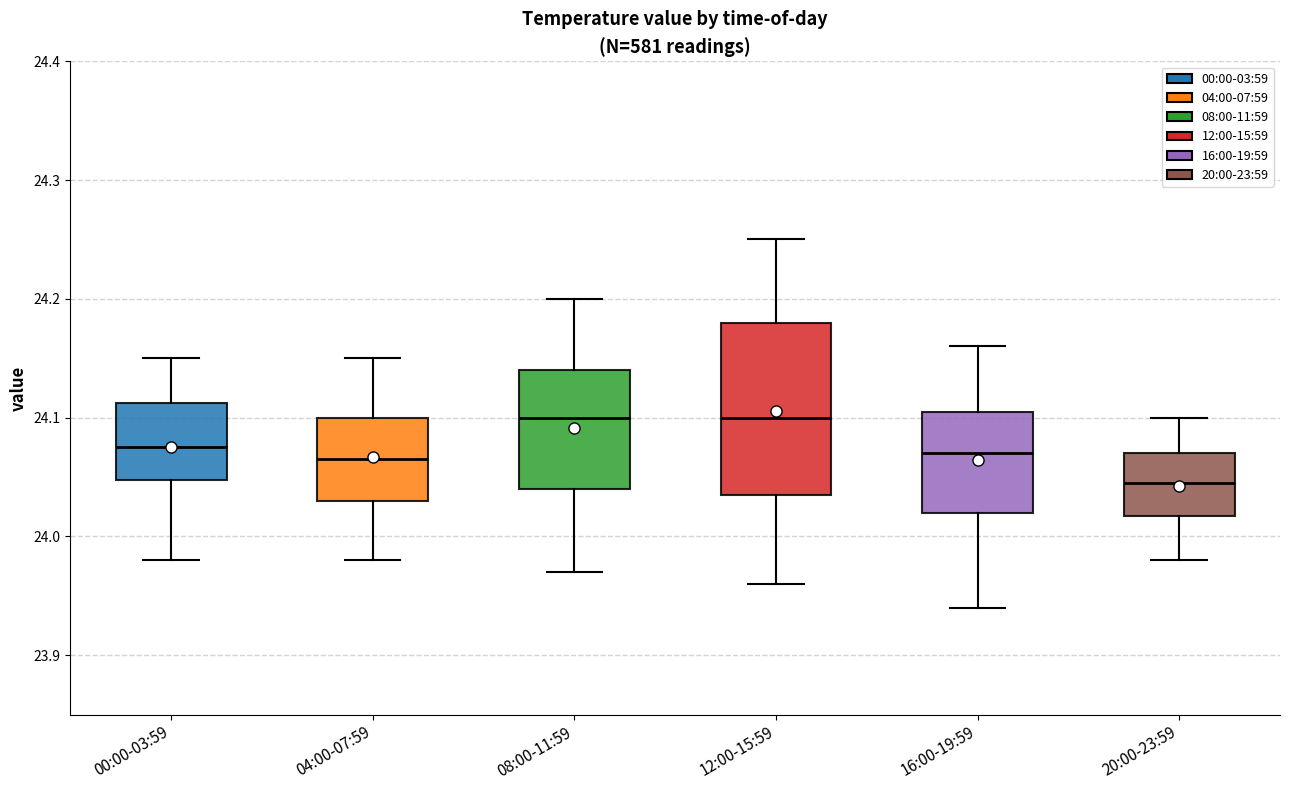

Reading left to right, read every box against the y-axis: the position of its median line, the range the box covers, and the ends of its whiskers. The values are not printed on the chart, so give them approximately, as read against the axis.

00:00-03:59: median 24.08, box 24.05 to 24.11, whiskers 23.98 to 24.15
04:00-07:59: median 24.07, box 24.03 to 24.10, whiskers 23.98 to 24.15
08:00-11:59: median 24.10, box 24.04 to 24.14, whiskers 23.97 to 24.20
12:00-15:59: median 24.10, box 24.04 to 24.18, whiskers 23.96 to 24.25
16:00-19:59: median 24.07, box 24.02 to 24.11, whiskers 23.94 to 24.16
20:00-23:59: median 24.05, box 24.02 to 24.07, whiskers 23.98 to 24.10